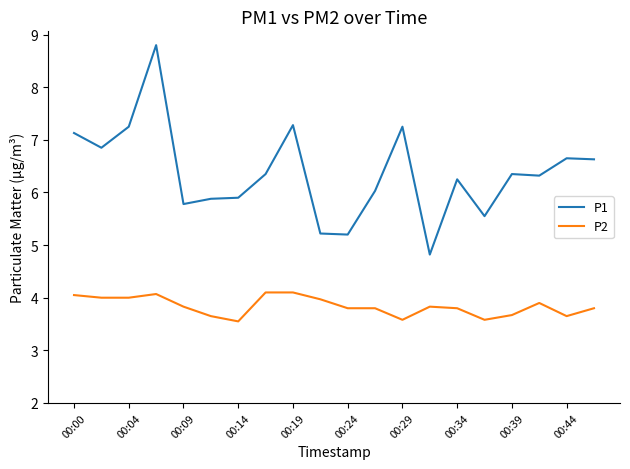

What is the greatest value displayed?

8.8